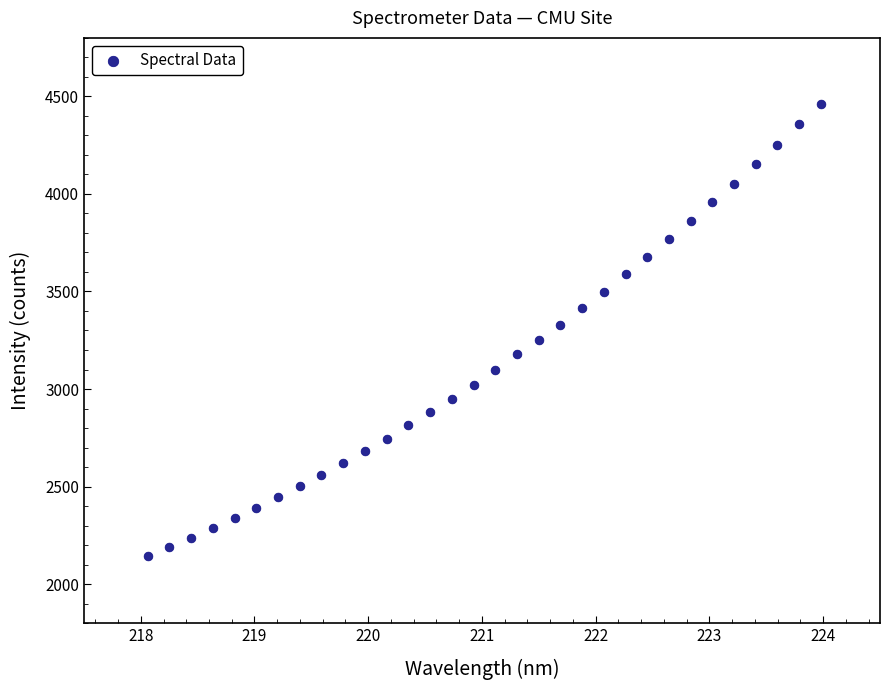

What is the range of Y values (max minus min)?

2318.1